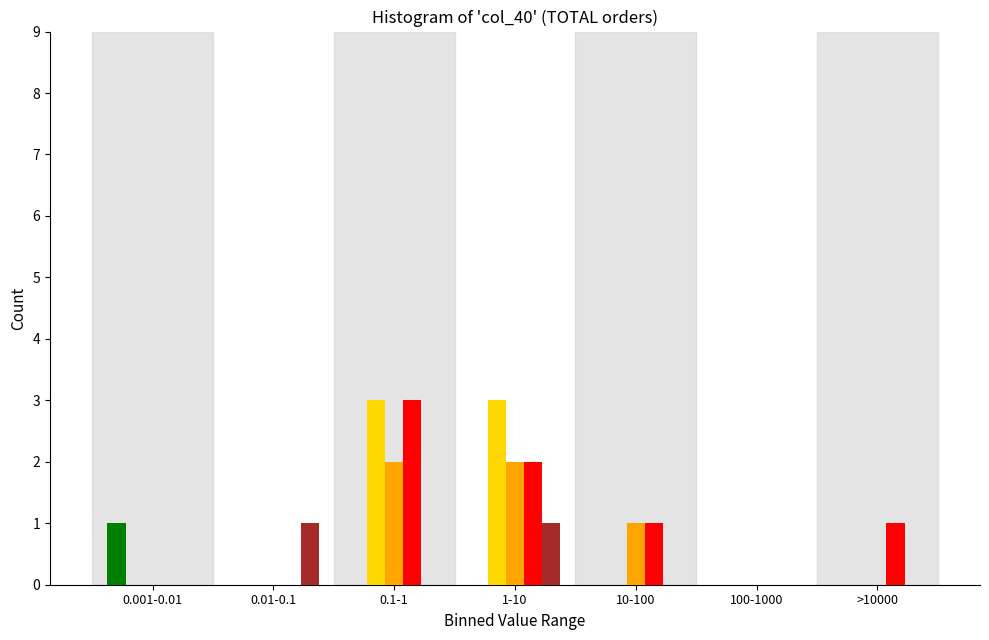

What is the greatest value displayed?

3